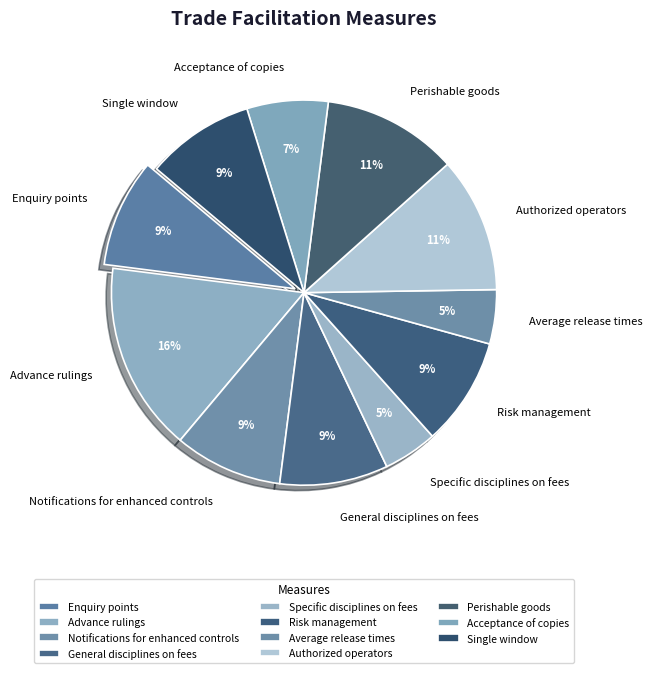

To the nearest percent, what is the difference between the largest and smallest slice percentages?

11%